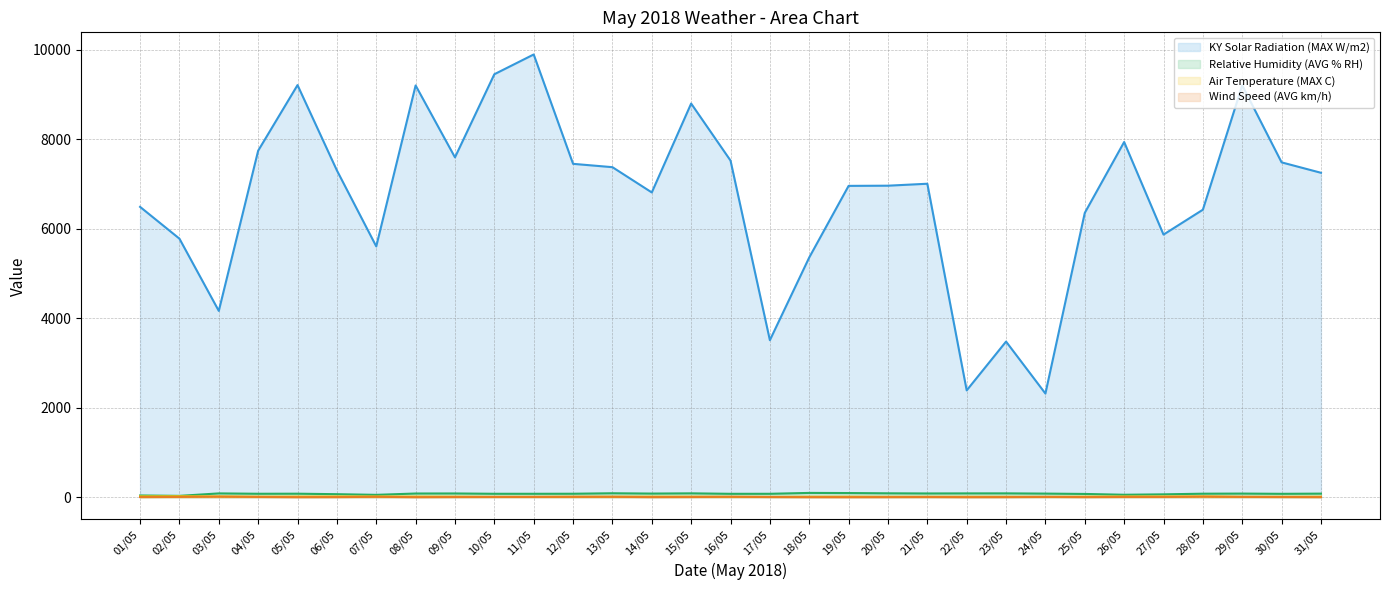

What is the label of the 13th point from the right?

19/05